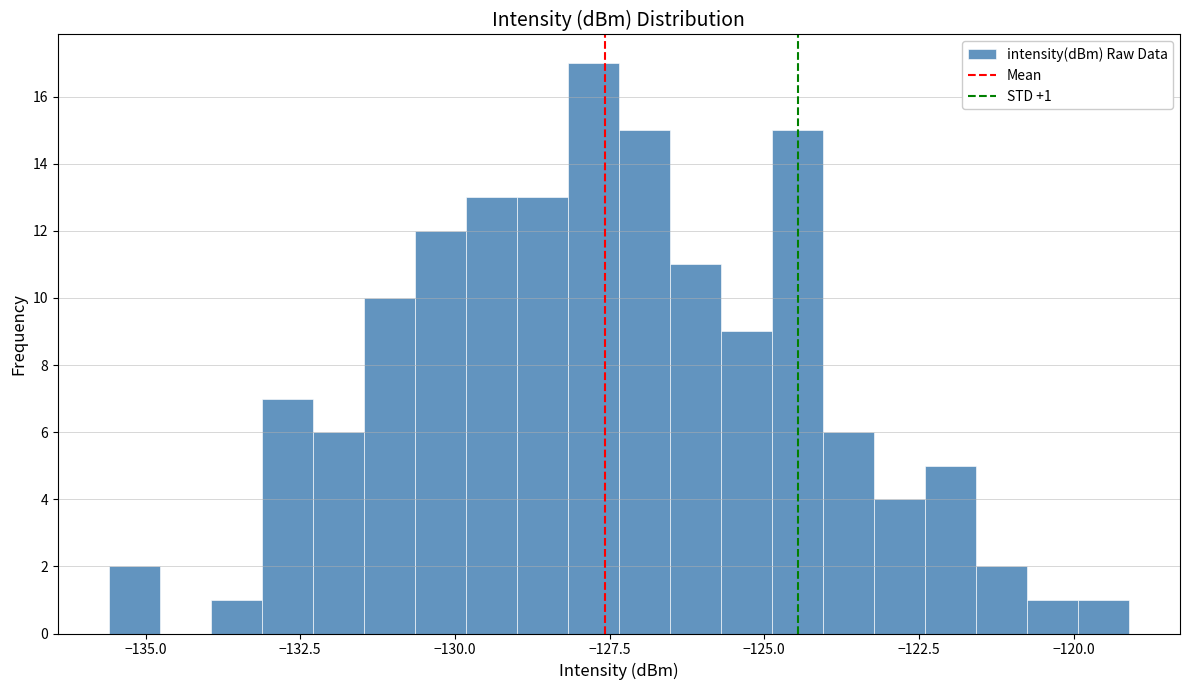

Read against the x-axis, roughly where is the centre of the tallest bar?

-128.0